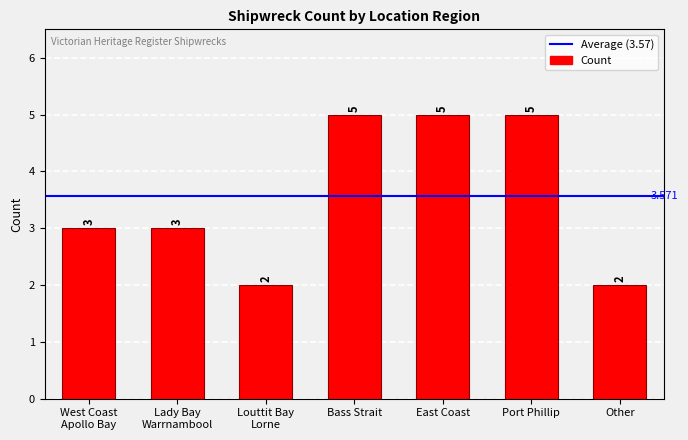

Reading left to right, transcribe all the data shown in this chart.

3	3	2	5	5	5	2